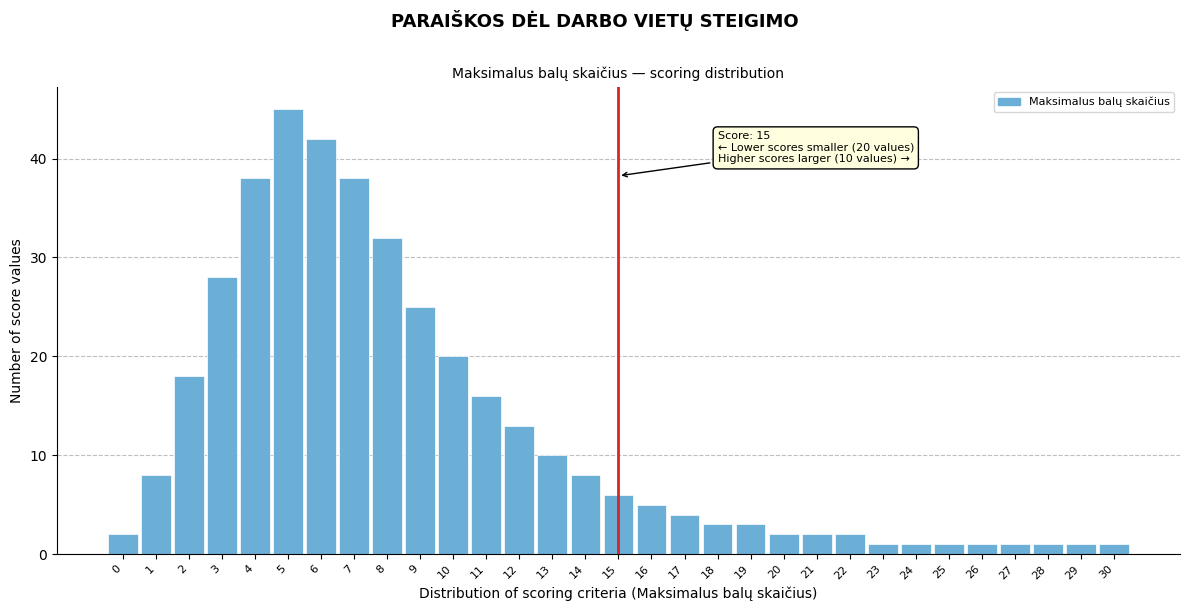

What is the greatest value displayed?

45